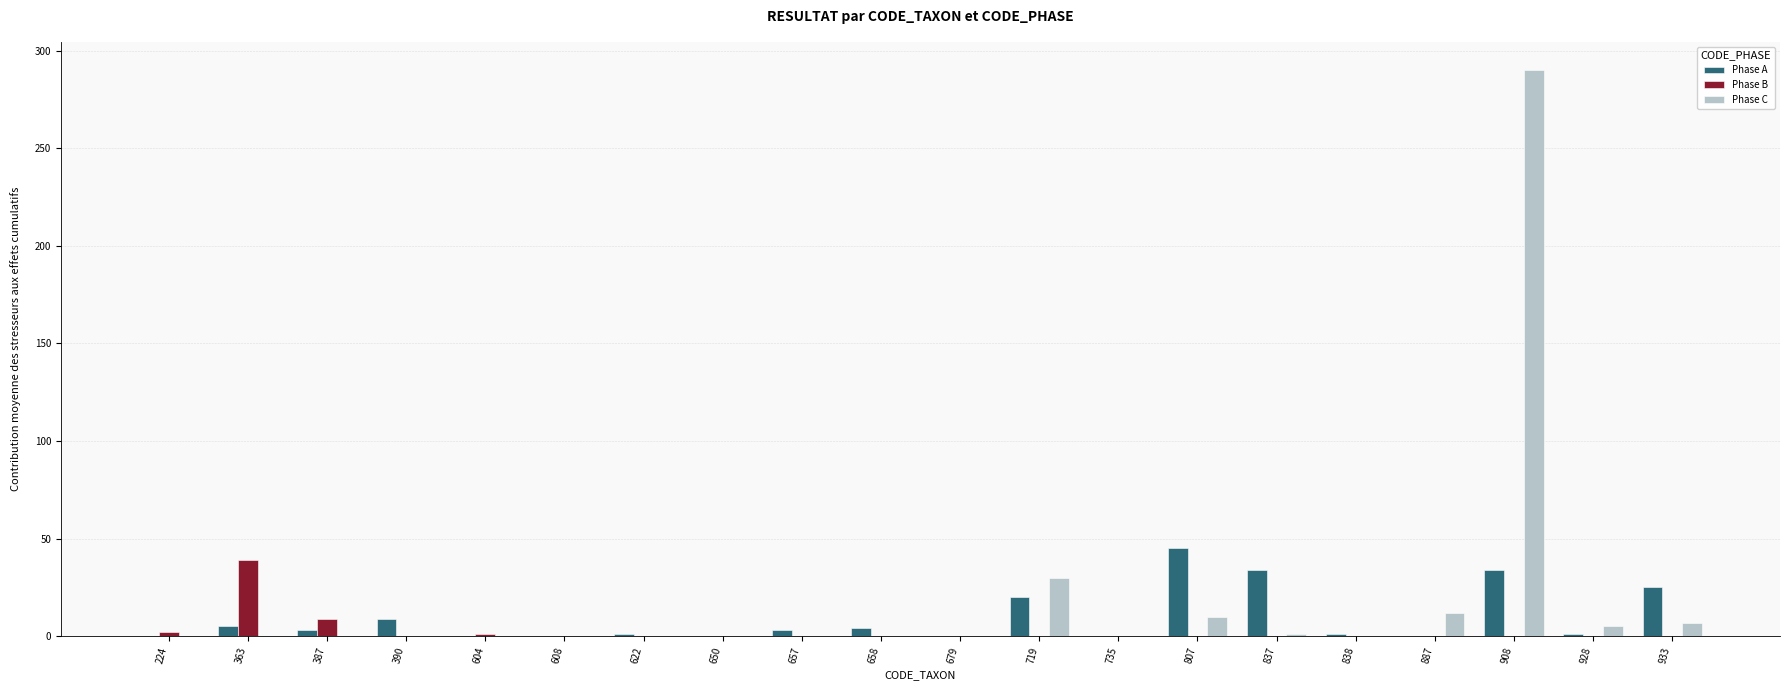

Count the number of categories in the chart.

20